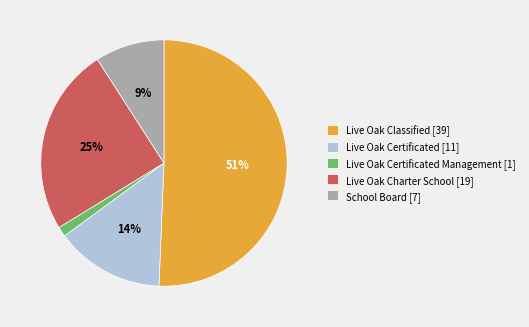

To the nearest percent, what is the difference between the Live Oak Classified [39] and Live Oak Charter School [19] slice percentages?

26%